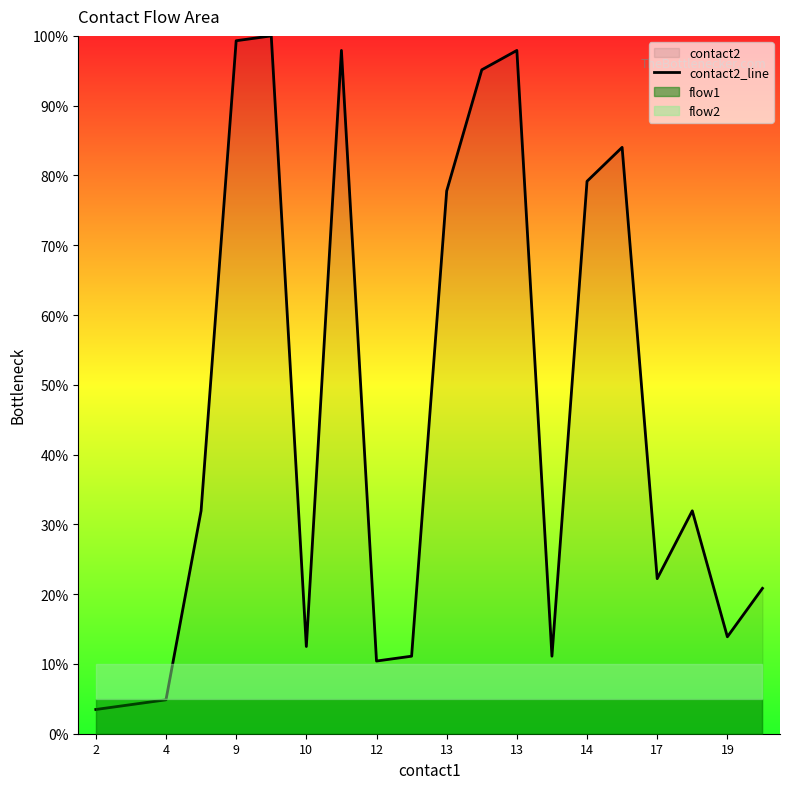

True or false: there are more than 2 points higher than both neighbors.

True